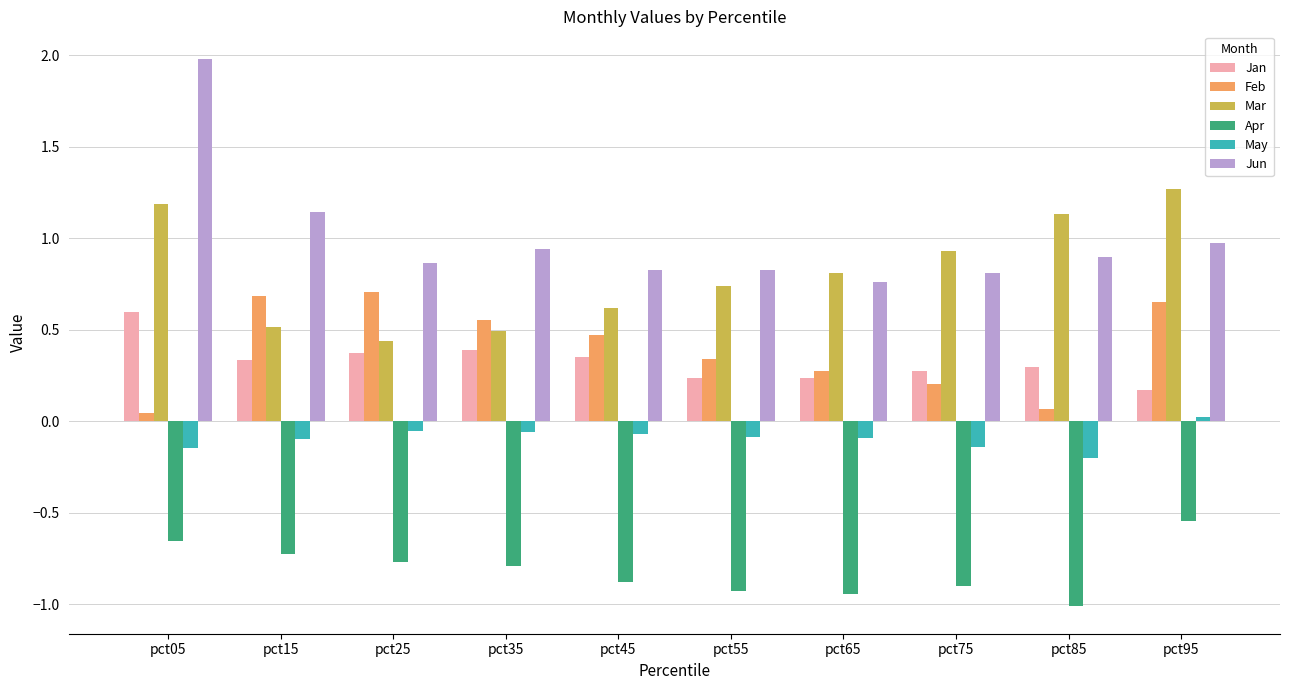

Where is Mar nearest to the value 0?

pct25